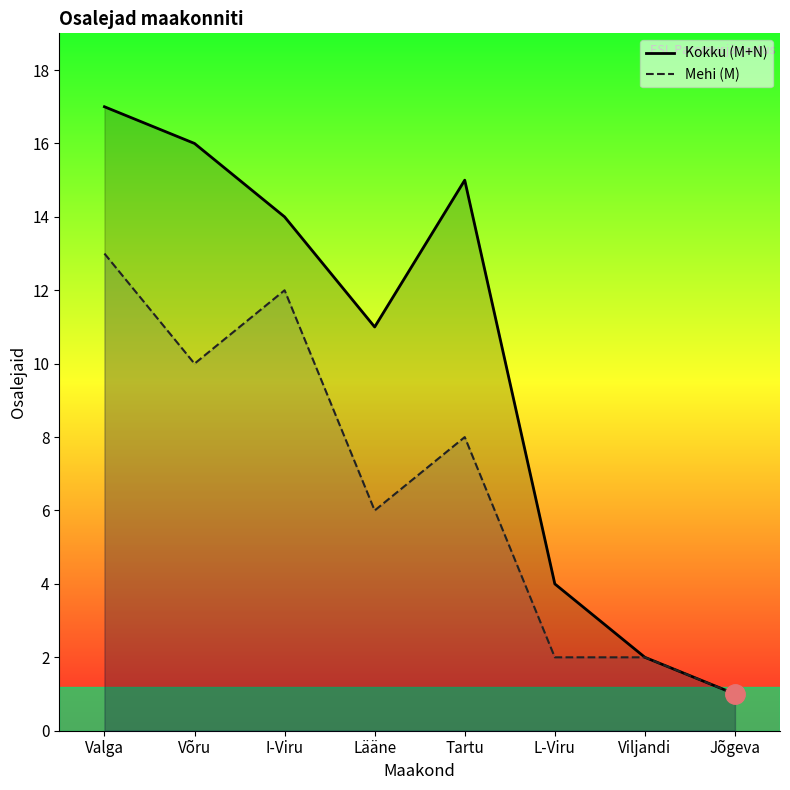

What position from the left is Viljandi?

7